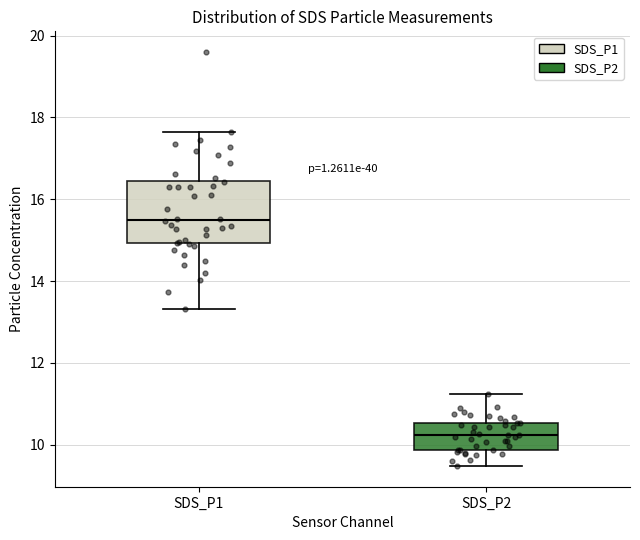

Reading left to right, read every box against the y-axis: the position of its median line, the range the box covers, and the ends of its whiskers. The values are not printed on the chart, so give them approximately, as read against the axis.

SDS_P1: median 15.6, box 15.0 to 16.4, whiskers 13.4 to 17.6
SDS_P2: median 10.2, box 9.8 to 10.6, whiskers 9.4 to 11.2